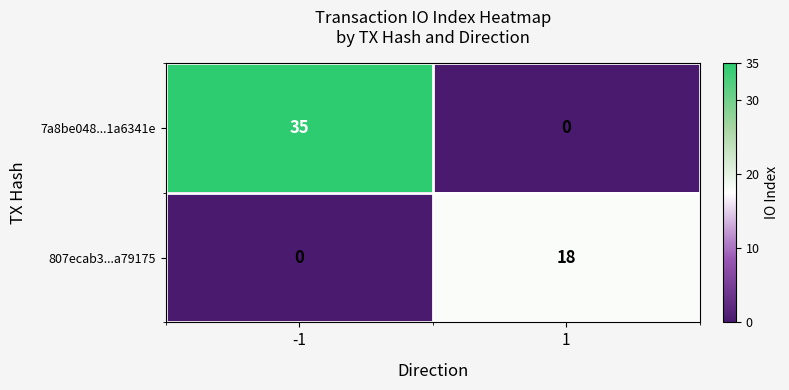

Which series has the largest range (max minus min)?

7a8be048...1a6341e